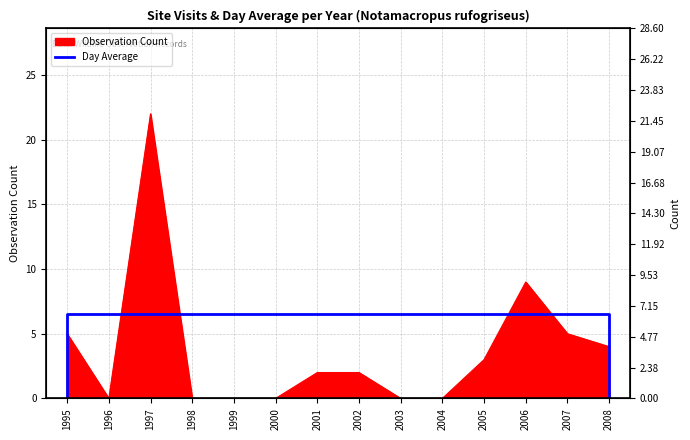

Is it true that the value at 1996 is 6.5?

True